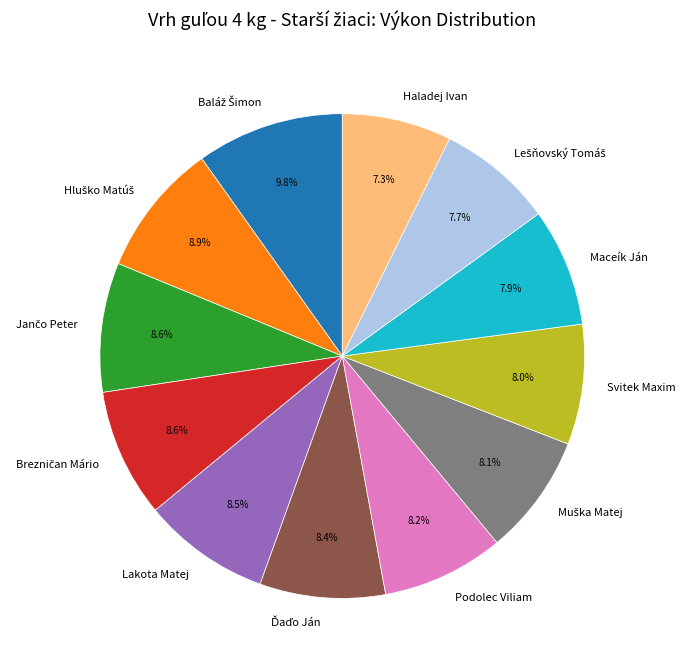

Is there any slice that represents more than half of the pie?

No